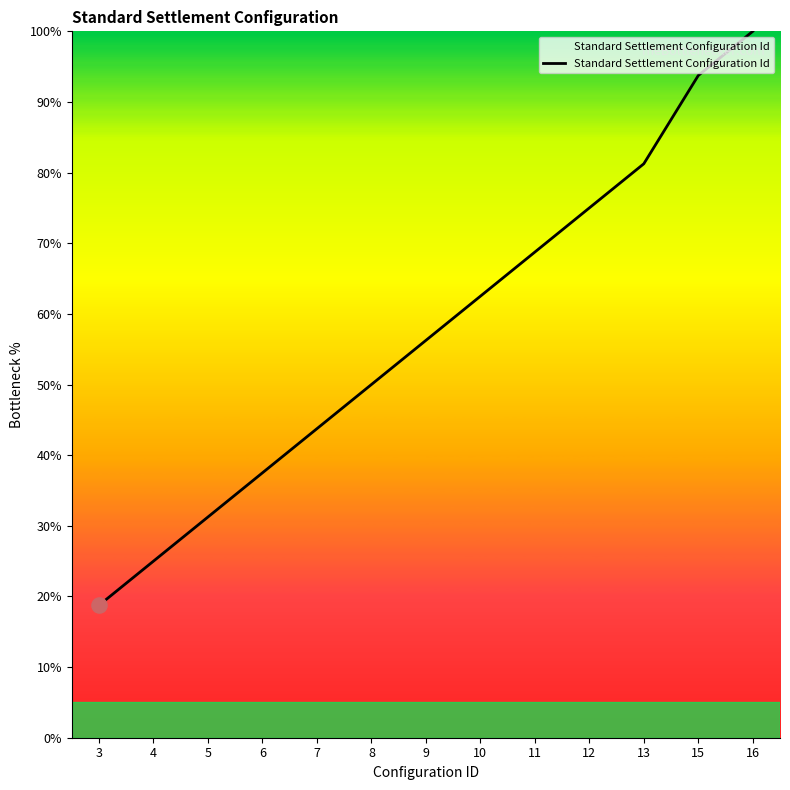

Approximately how many times larger is the value at 4 compared to 8?

0.5